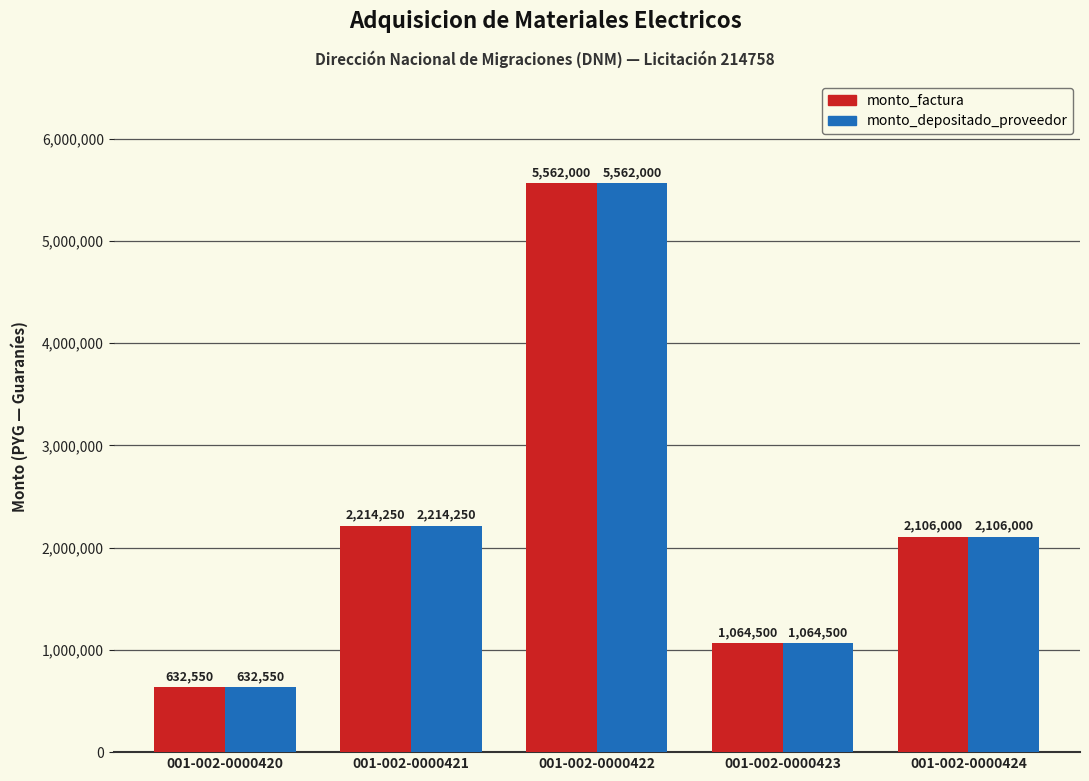

The value of monto_depositado_proveedor at 001-002-0000421 is 2214250. True or false?

True